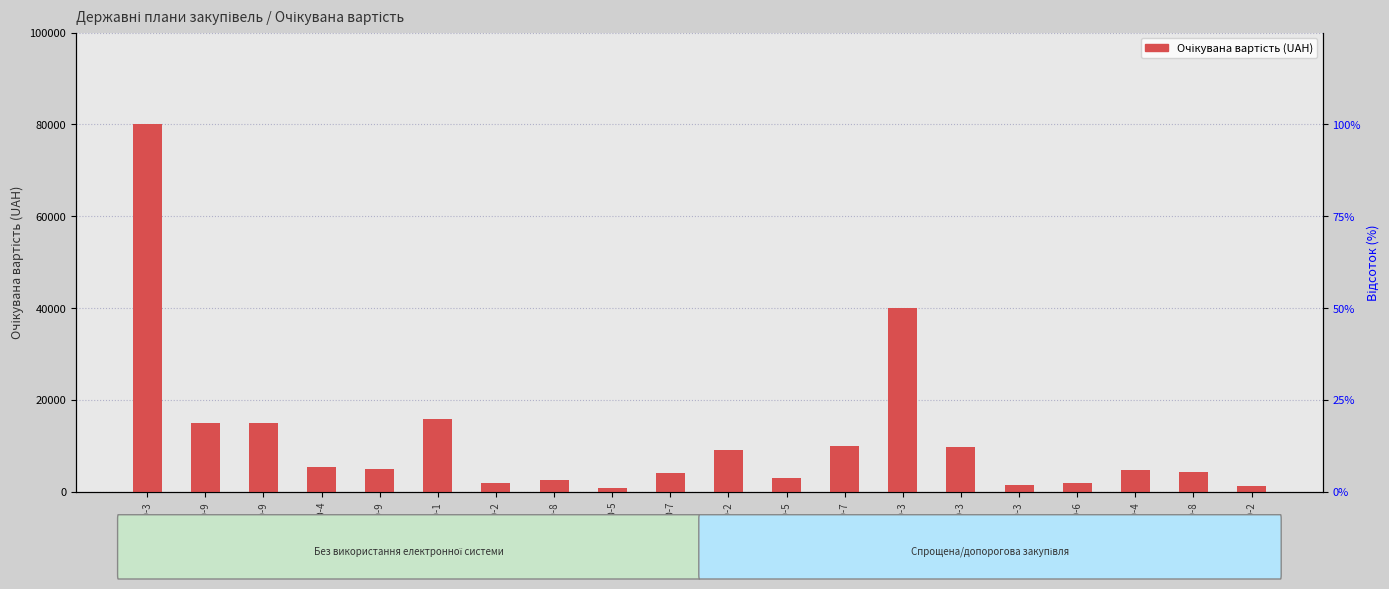

Are the bars horizontal?

No